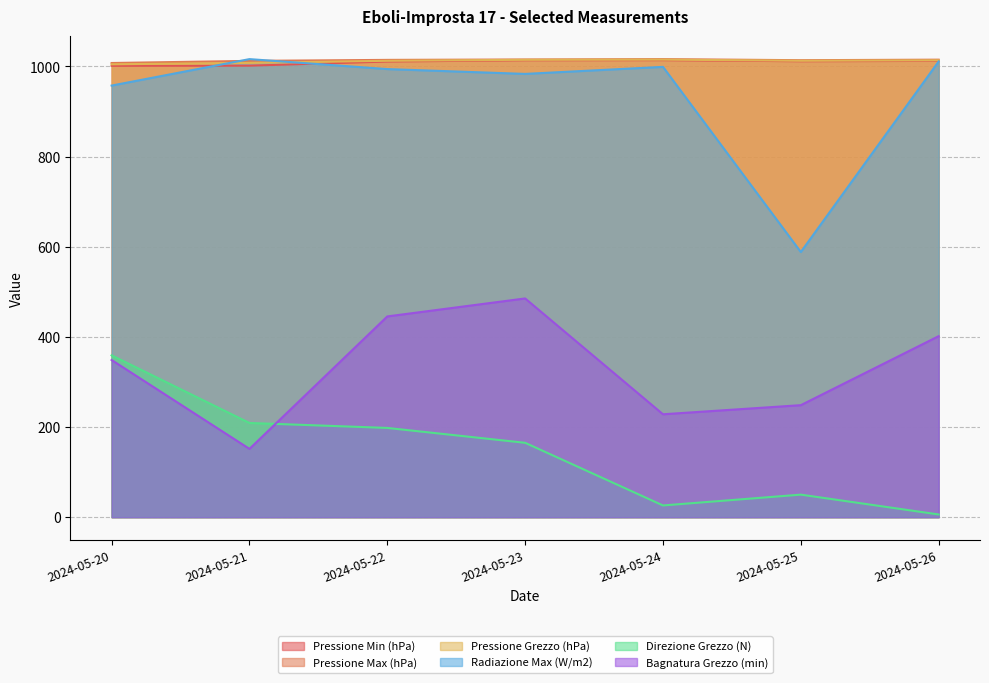

Which series has the widest spread of values?

Radiazione Max (W/m2)